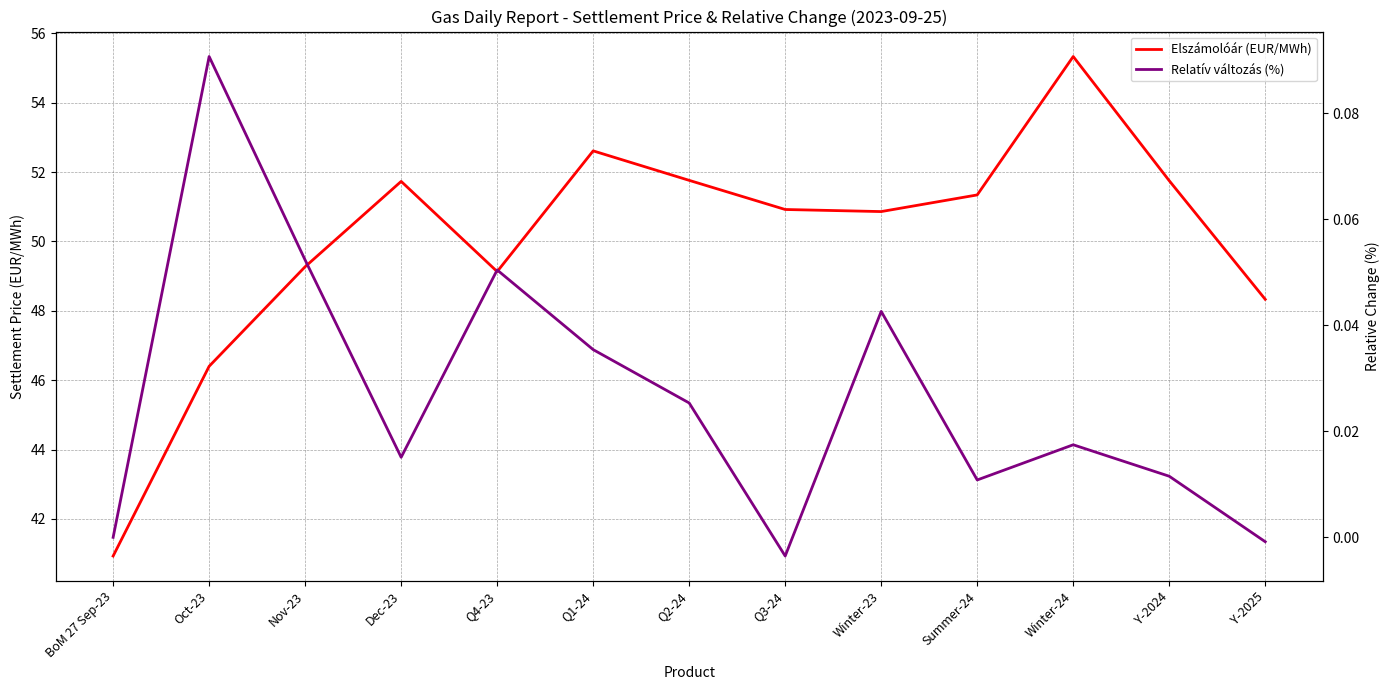

What is the sum of the Elszámolóár (EUR/MWh) values at Q4-23 and Winter-24?

104.5